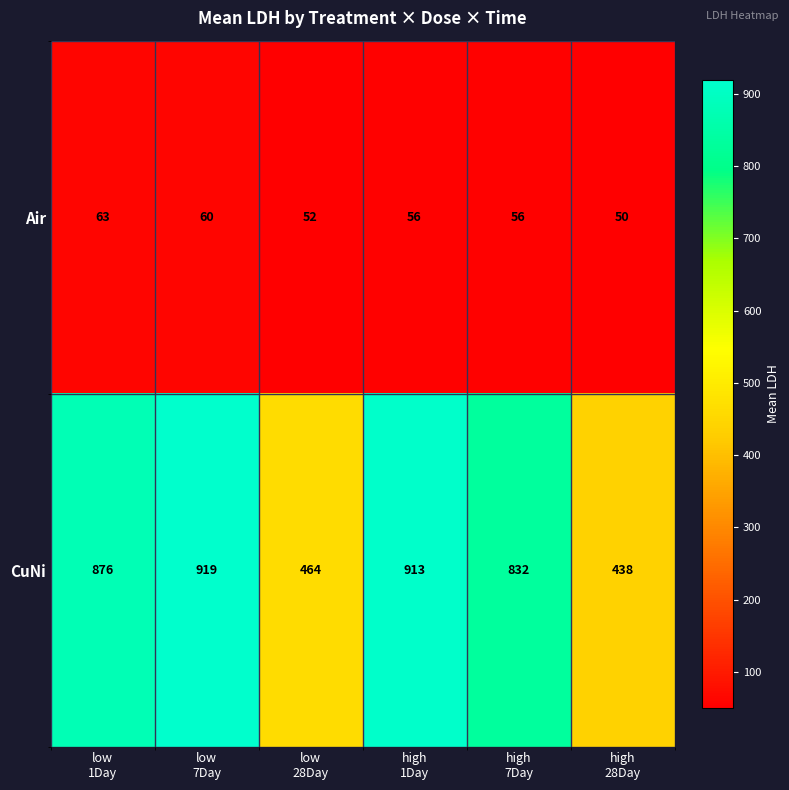

At how many categories does at least one series exceed 527?

4